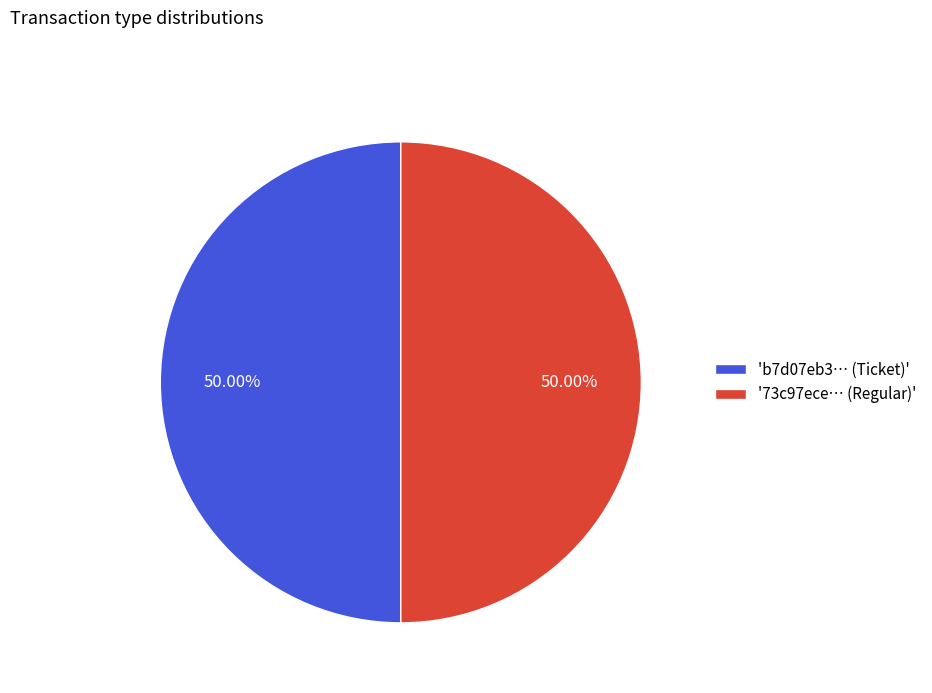

Combined, do '73c97ece… (Regular)' and 'b7d07eb3… (Ticket)' account for over 50%?

Yes